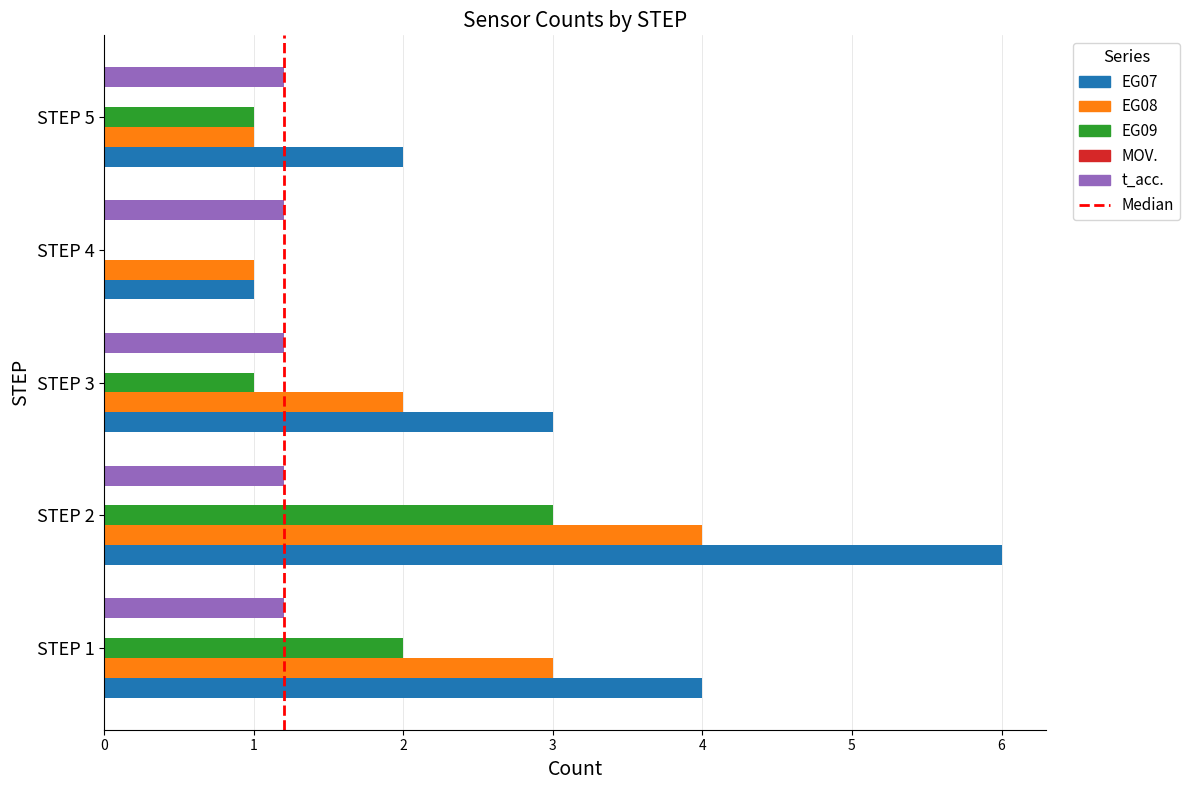

What is the sum of the EG07 values at STEP 2 and STEP 3?

9.0